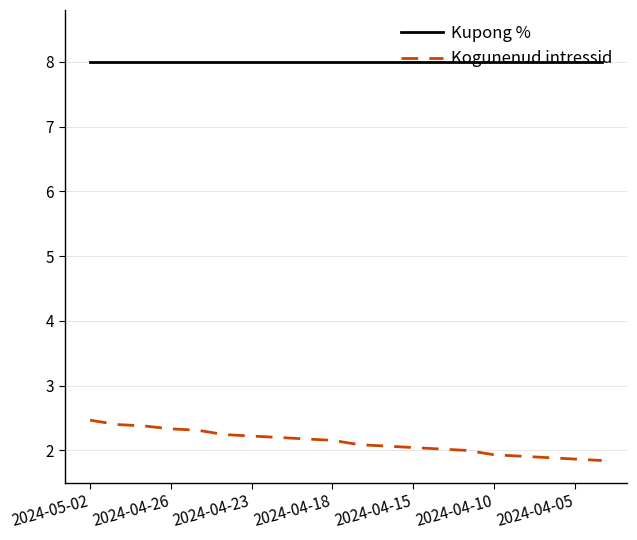

Which series has the largest total across all categories?

Kupong %